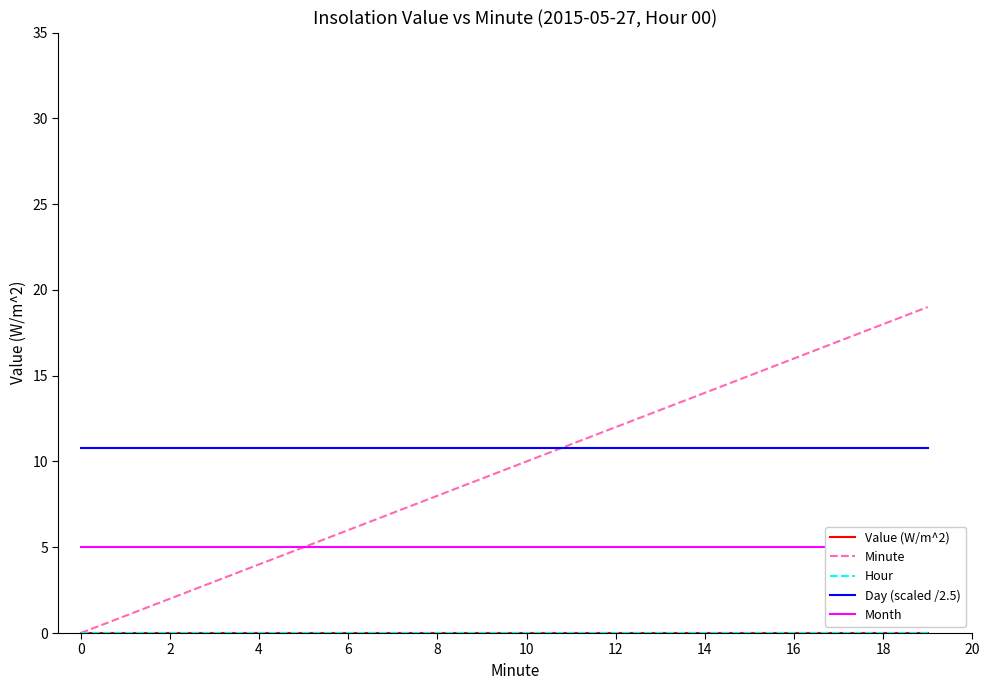

True or false: Day (scaled /2.5) has a value of 10.8 at 4.

True